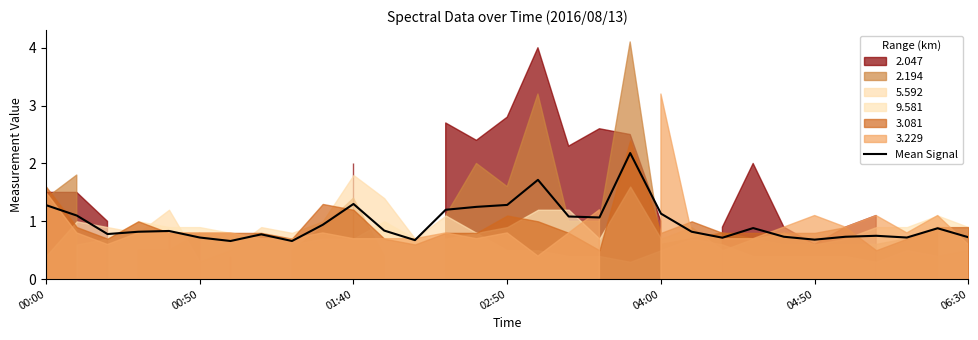

What is the lowest value of the Mean Signal series?

0.7